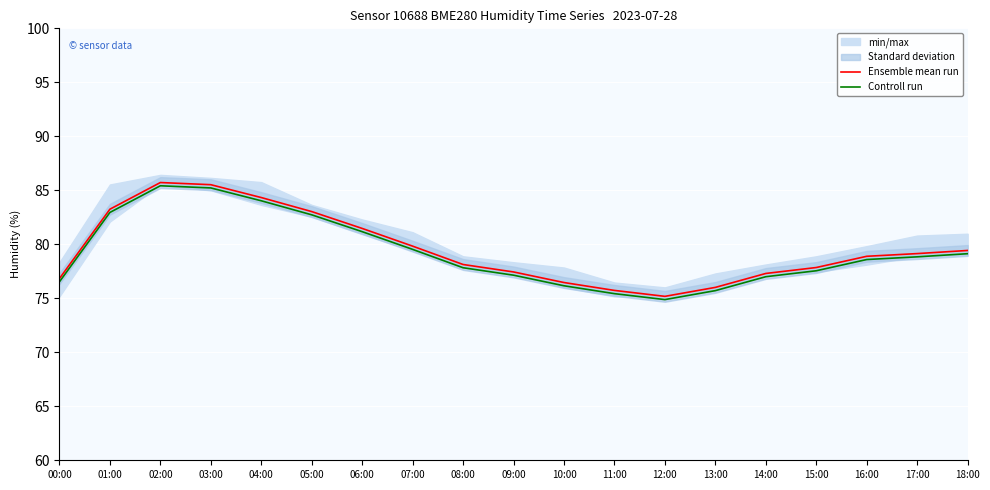

What is the sum of all Controll run values?

1505.8